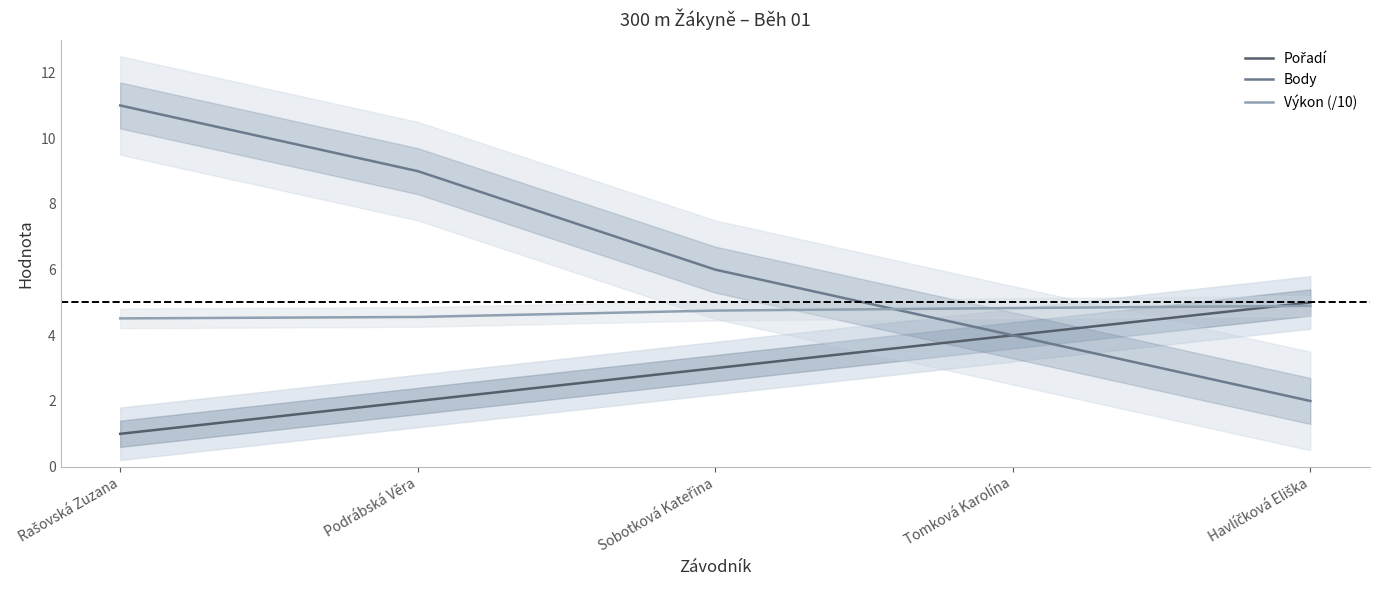

What is the difference between the highest and lowest values at Rašovská Zuzana?

10.0